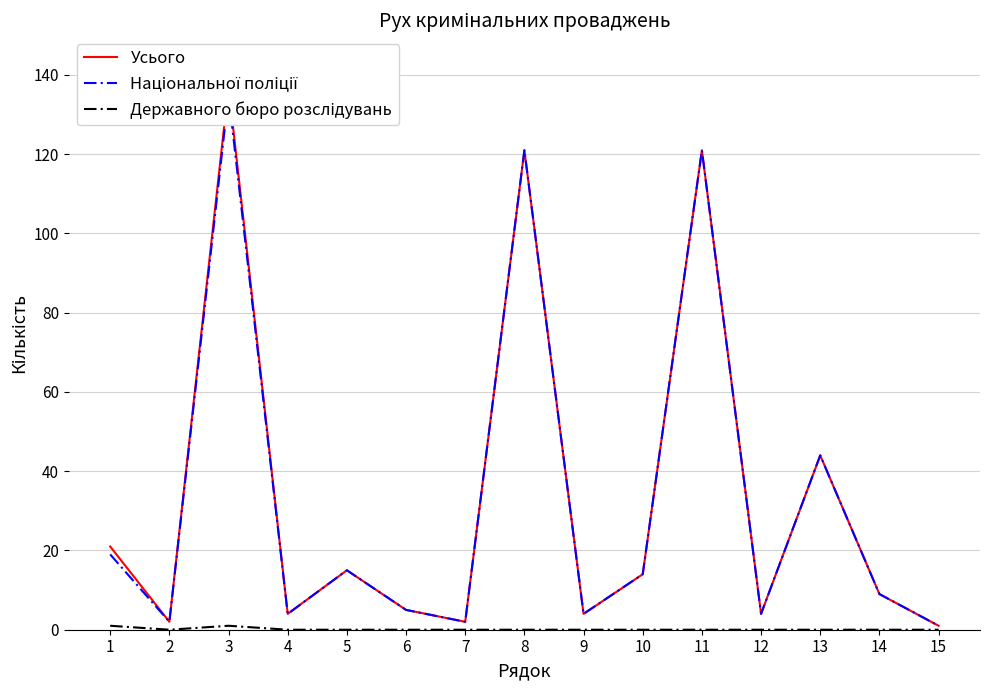

What is the total value across all series at 5?

30